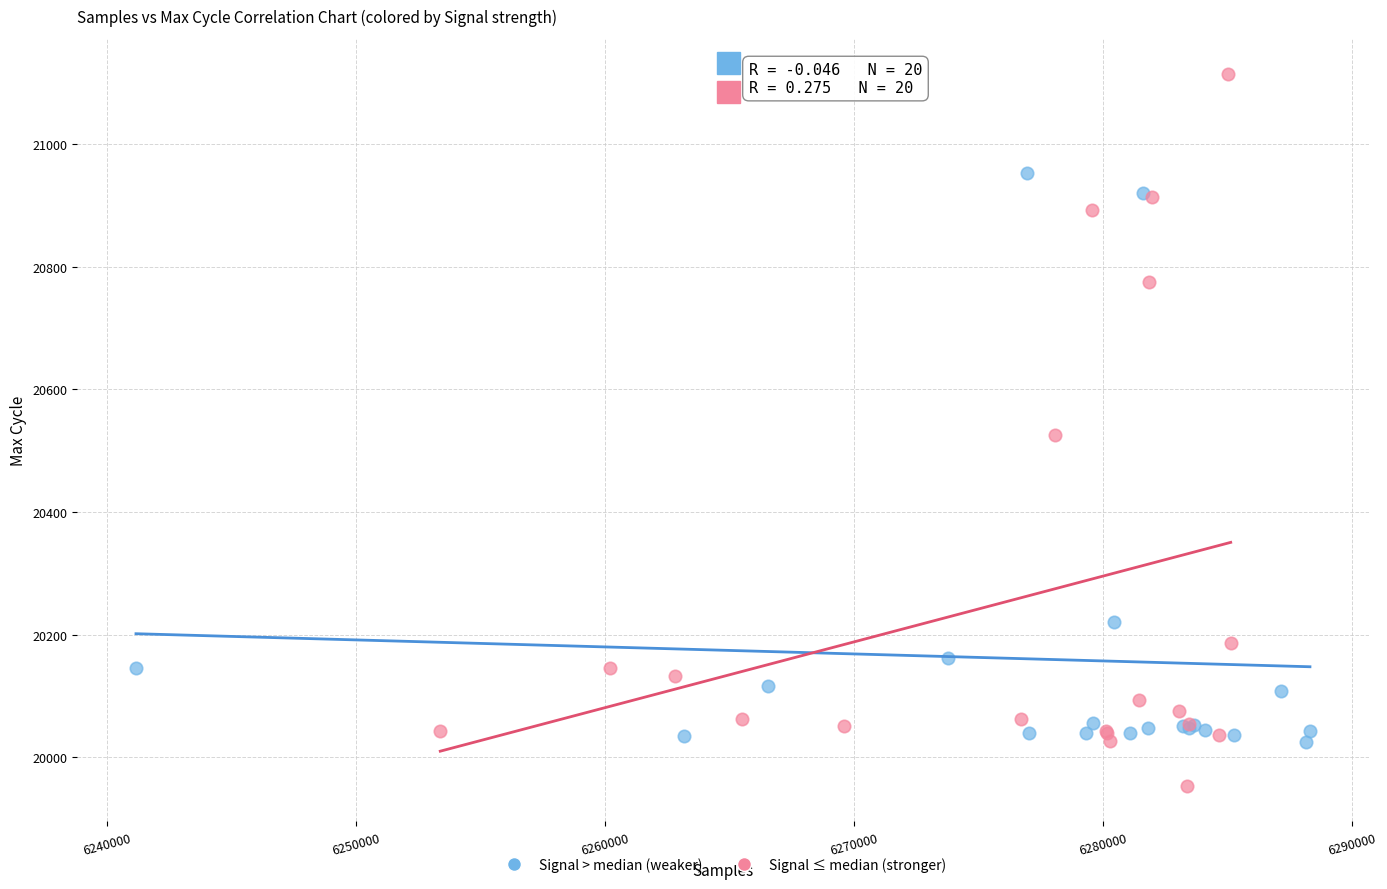

Which series contains the lowest Y value?

Signal ≤ median (stronger)